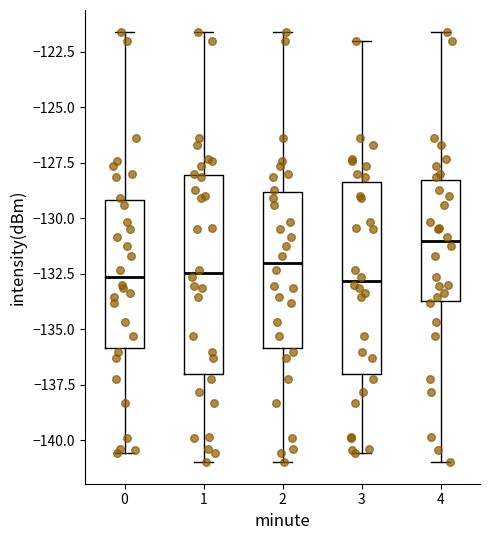

Reading left to right, read every box against the y-axis: the position of its median line, the range the box covers, and the ends of its whiskers. The values are not printed on the chart, so give them approximately, as read against the axis.

0: median -132.5, box -136.0 to -129.0, whiskers -140.5 to -121.5
1: median -132.5, box -137.0 to -128.0, whiskers -141.0 to -121.5
2: median -132.0, box -136.0 to -129.0, whiskers -141.0 to -121.5
3: median -133.0, box -137.0 to -128.5, whiskers -140.5 to -122.0
4: median -131.0, box -134.0 to -128.5, whiskers -141.0 to -121.5